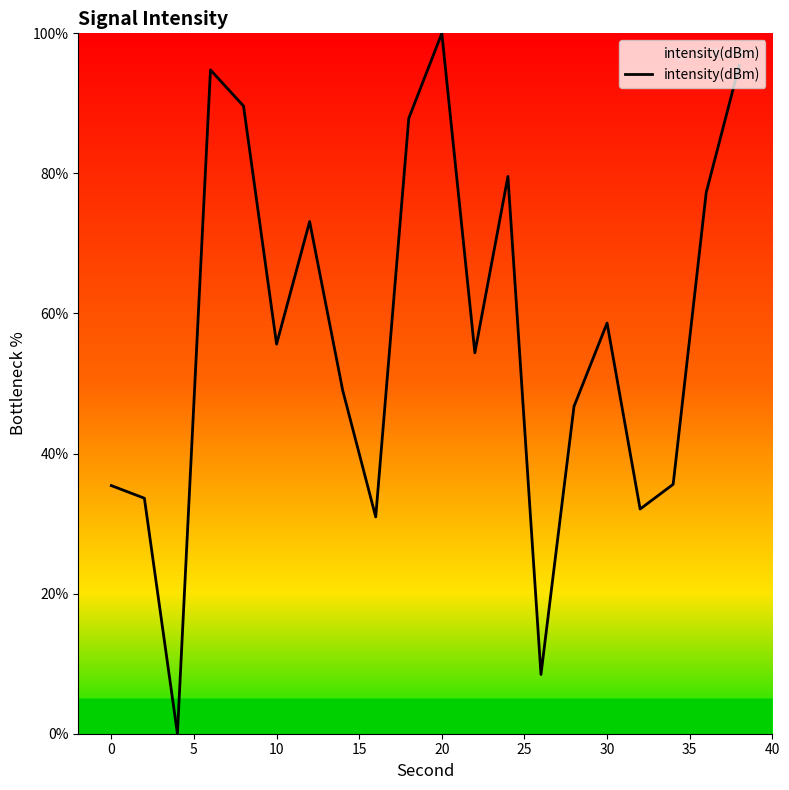

What is the difference between the maximum and minimum values?

100.0